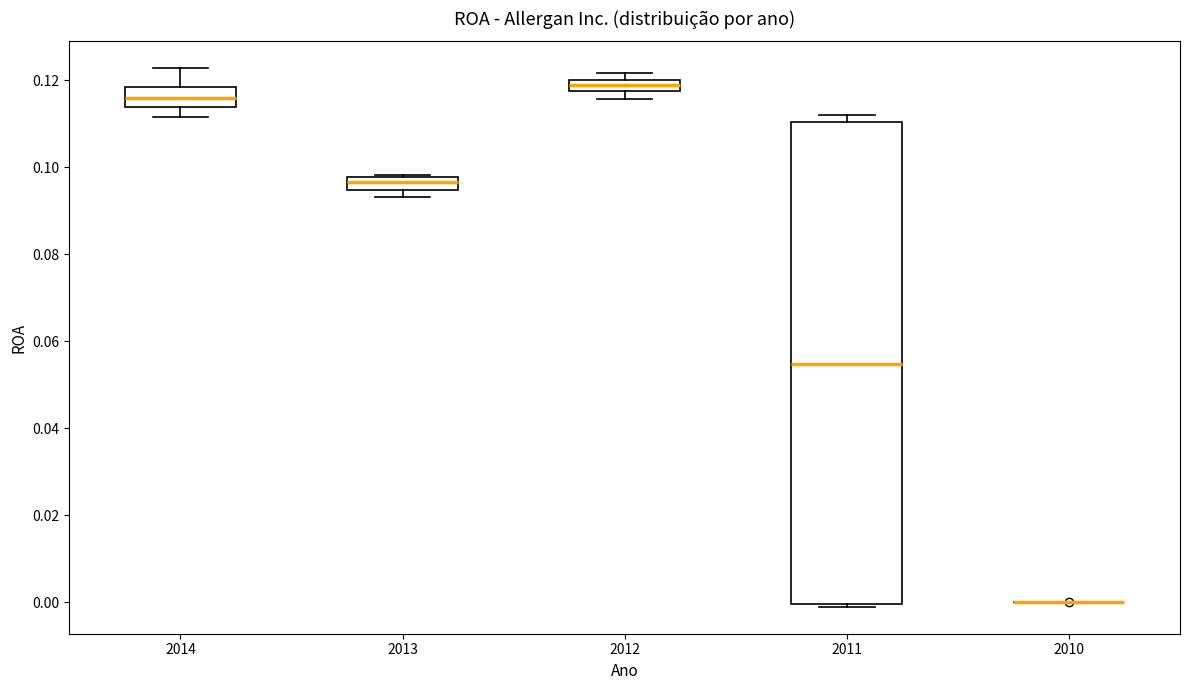

Which box is the tallest, from its lower edge to its upper edge?

2011